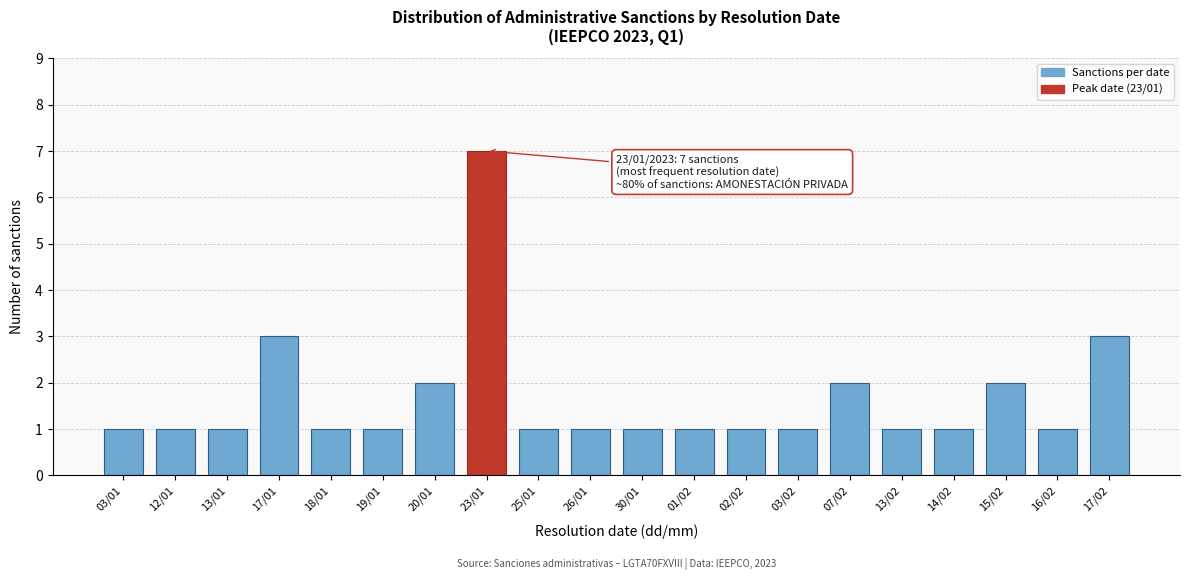

Reading left to right, transcribe all the data shown in this chart.

03/01=1	12/01=1	13/01=1	17/01=3	18/01=1	19/01=1	20/01=2	23/01=7	25/01=1	26/01=1	30/01=1	01/02=1	02/02=1	03/02=1	07/02=2	13/02=1	14/02=1	15/02=2	16/02=1	17/02=3